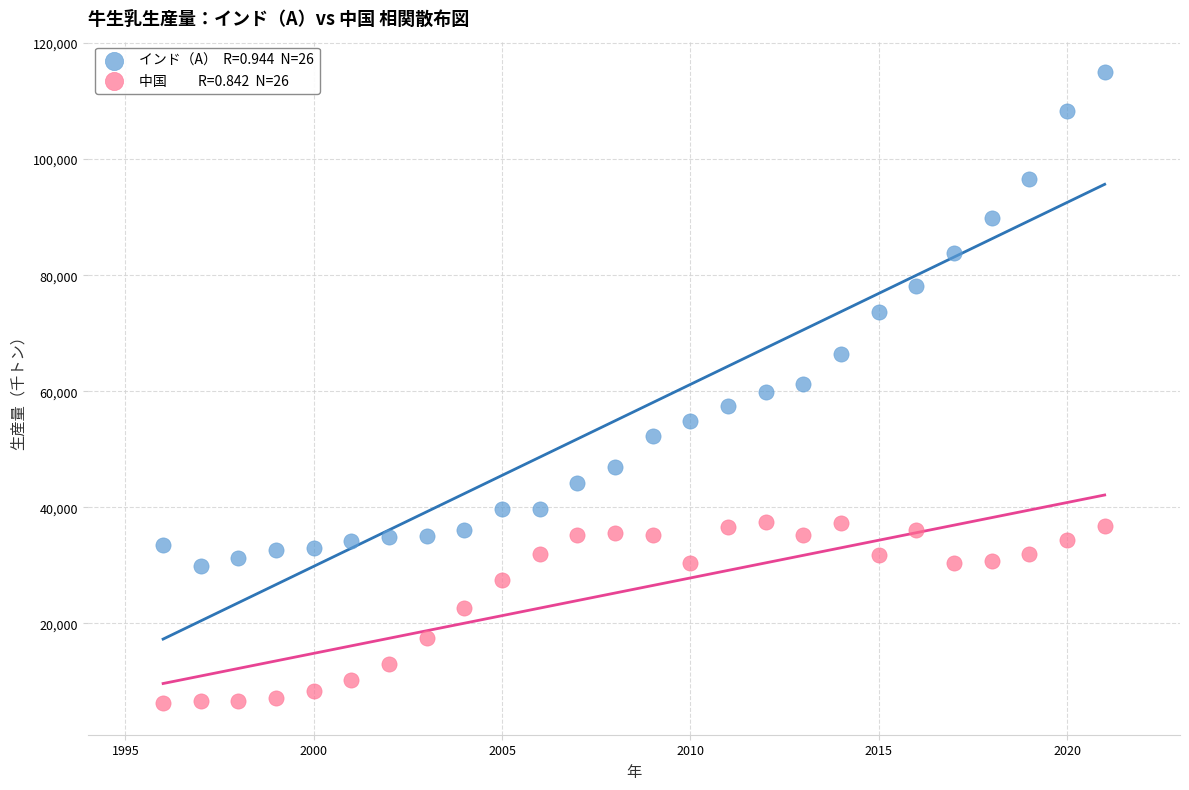

Across all data points, what is the range of Y values (max minus min)?

108719